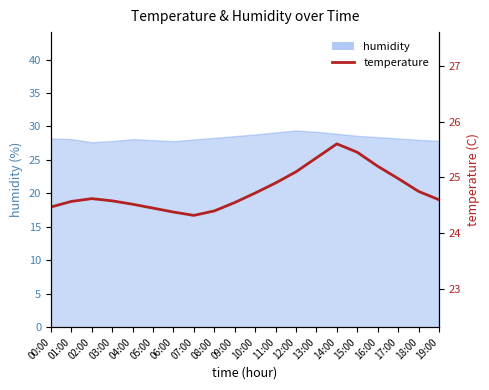

What position from the left is 06:00?

7